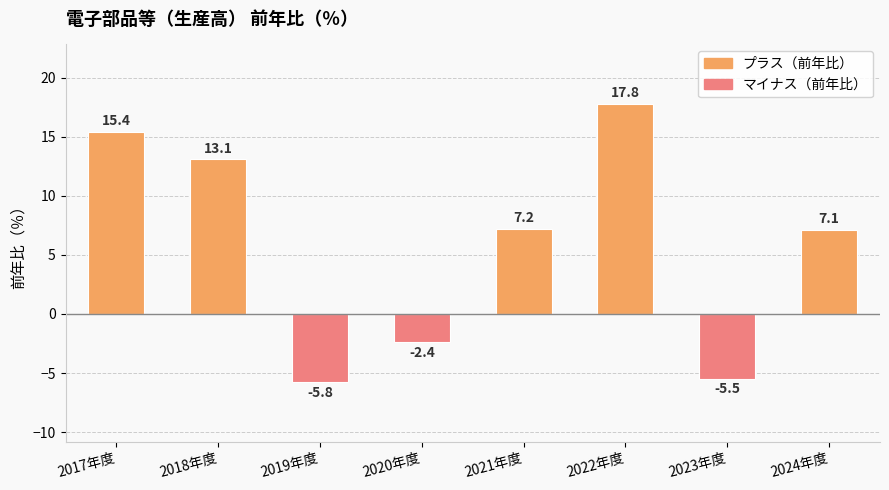

Approximately how many times larger is the value at 2022年度 compared to 2018年度?

1.4